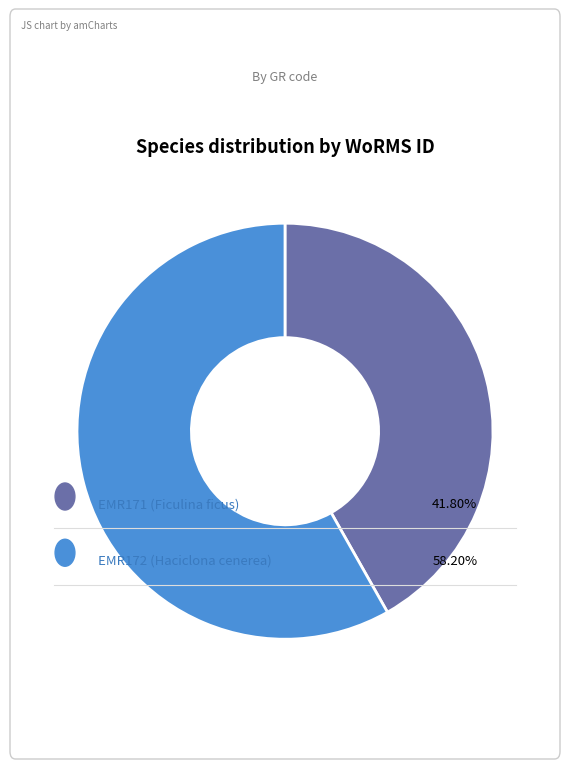

Does any single category account for the majority?

Yes